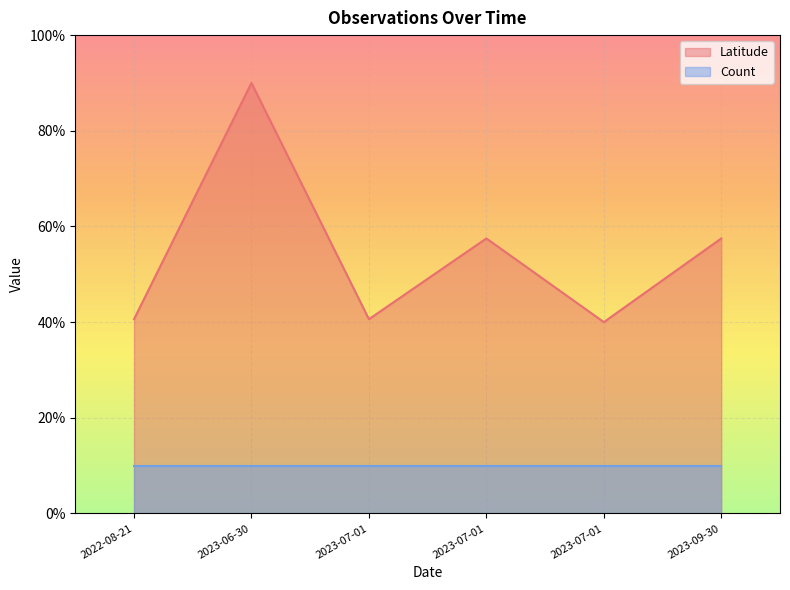

Count the number of categories in the chart.

6